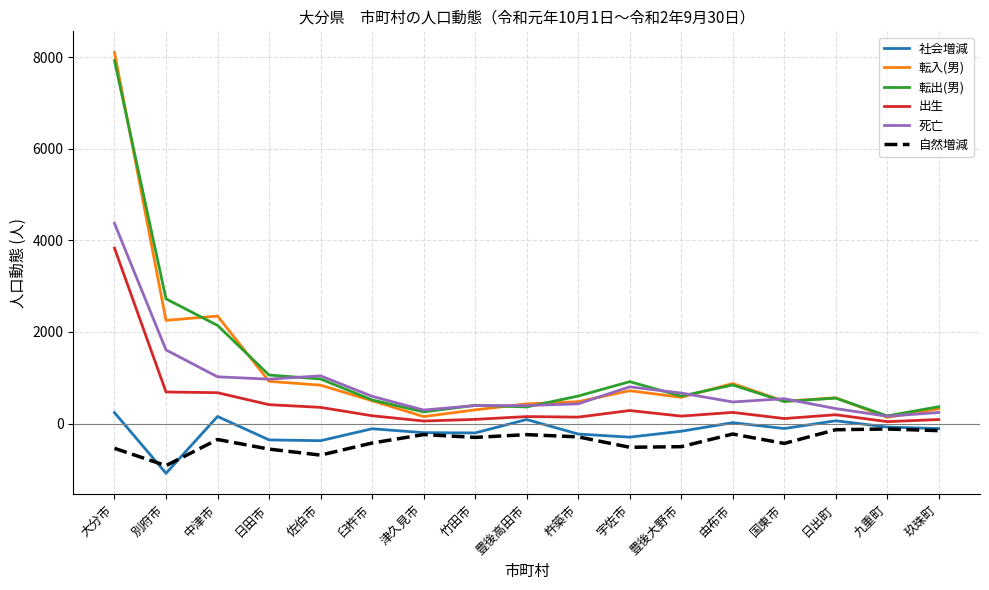

Is it true that 転出(男) equals 974 at 佐伯市?

True